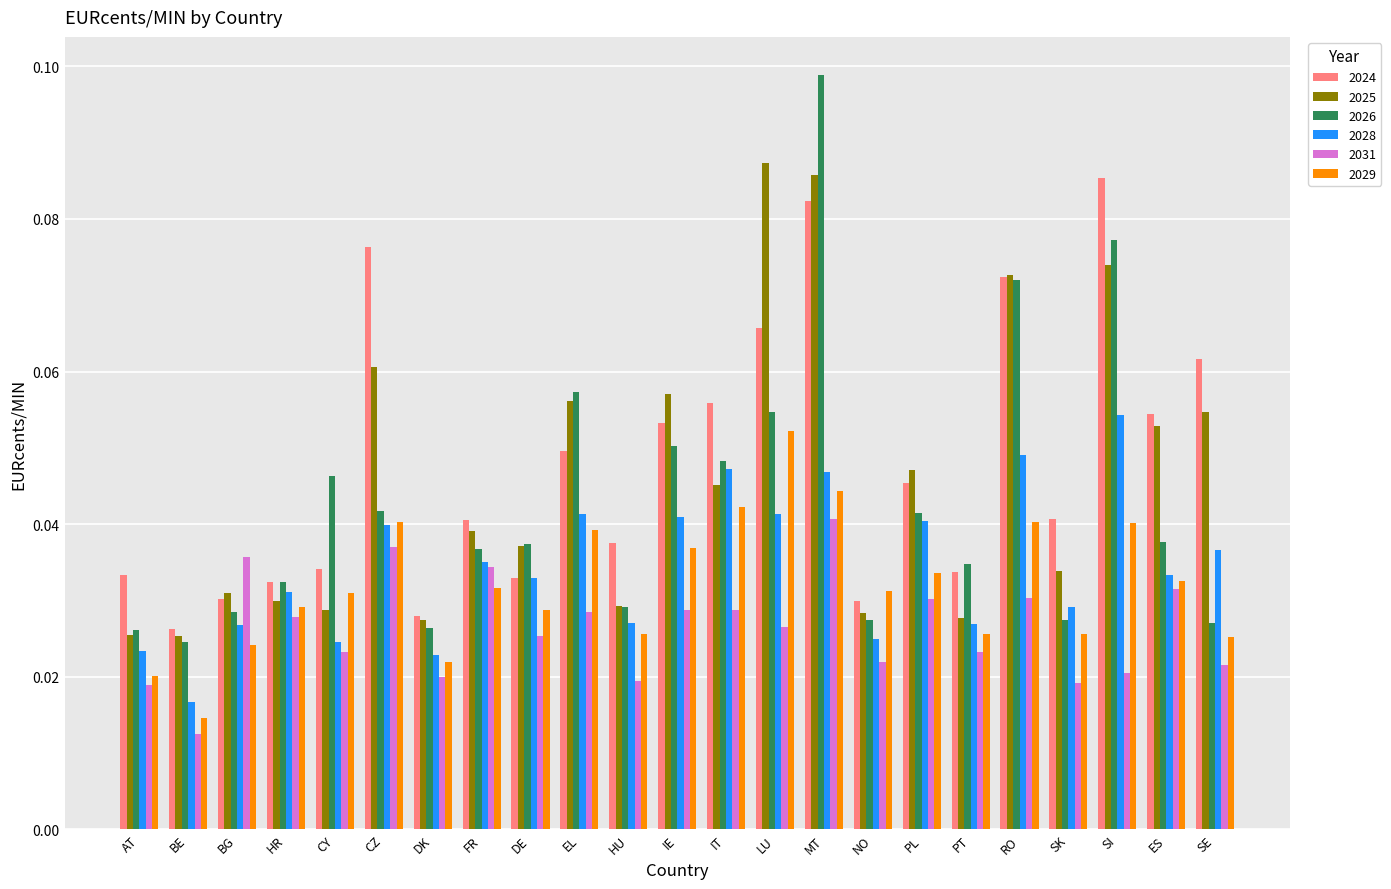

Between DK and EL, which series saw the biggest shift?

2026